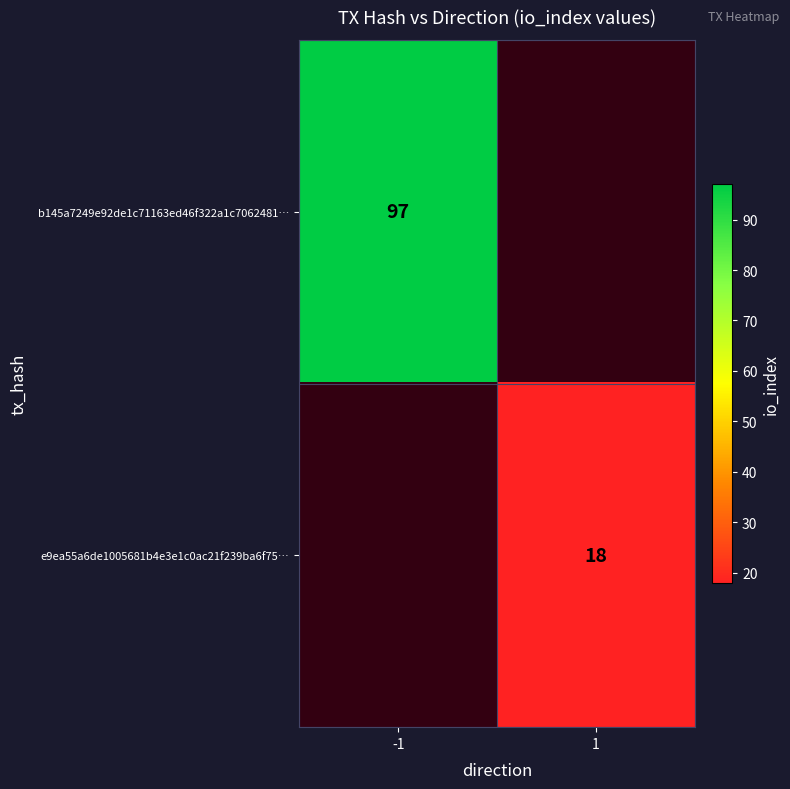

The value of b145a7249e92de1c71163ed46f322a1c7062481… at -1 is 97. True or false?

True